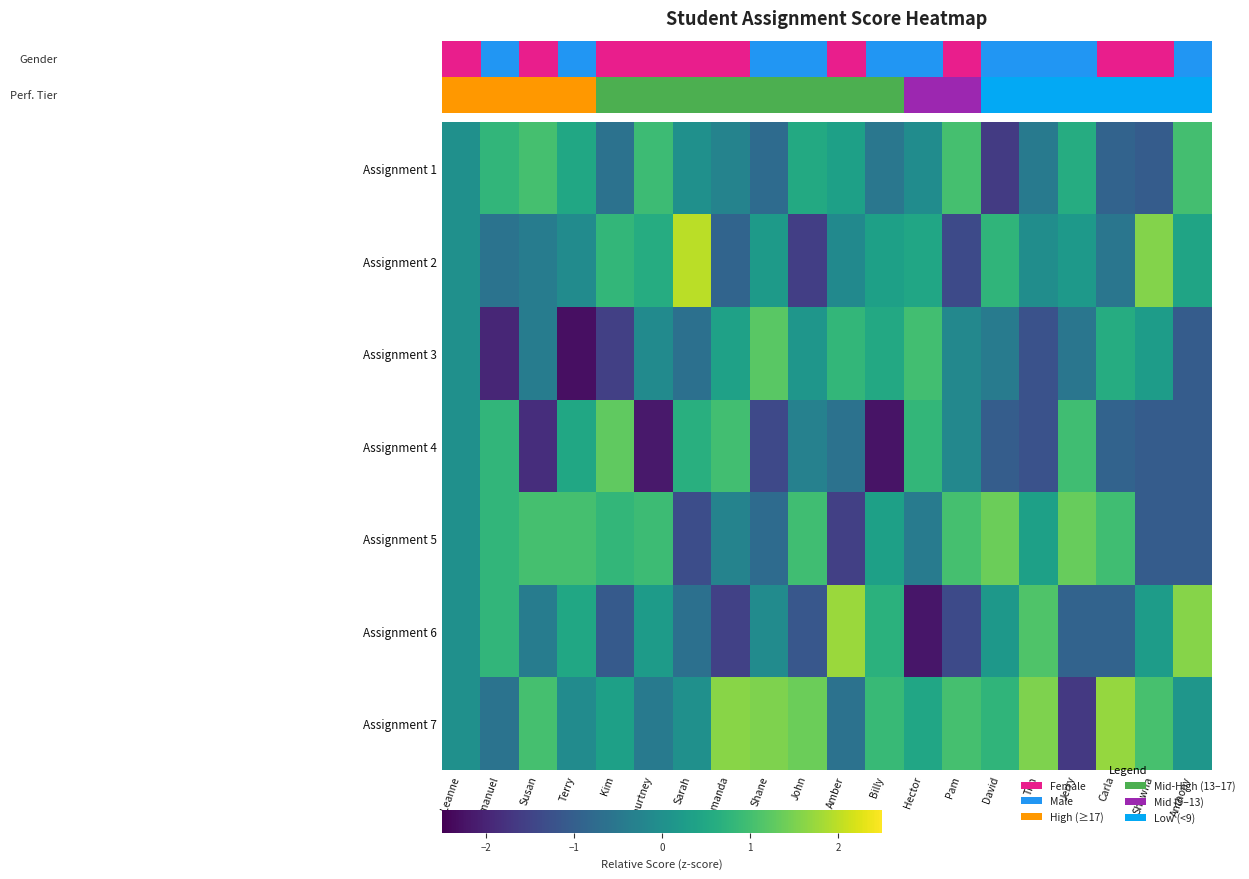

Rank the series at Shane from highest to lowest value.

Assignment 7, Assignment 3, Assignment 2, Assignment 6, Assignment 1, Assignment 5, Assignment 4